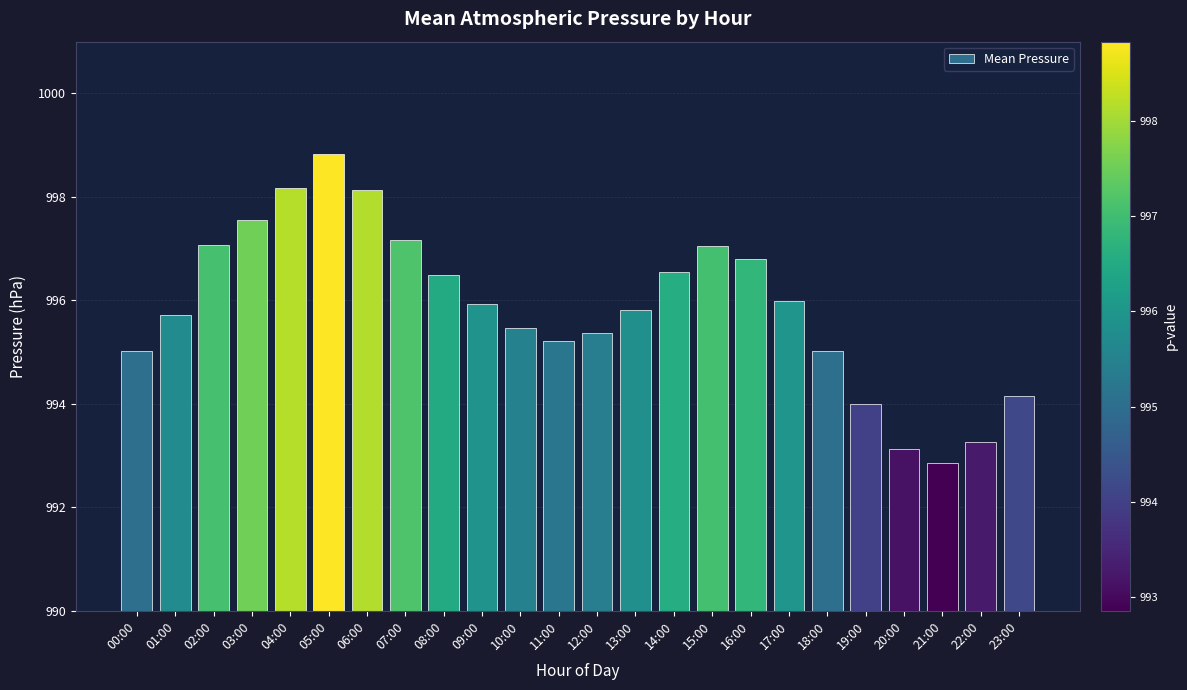

What is the sum of the values at 13:00 and 00:00?

1990.8